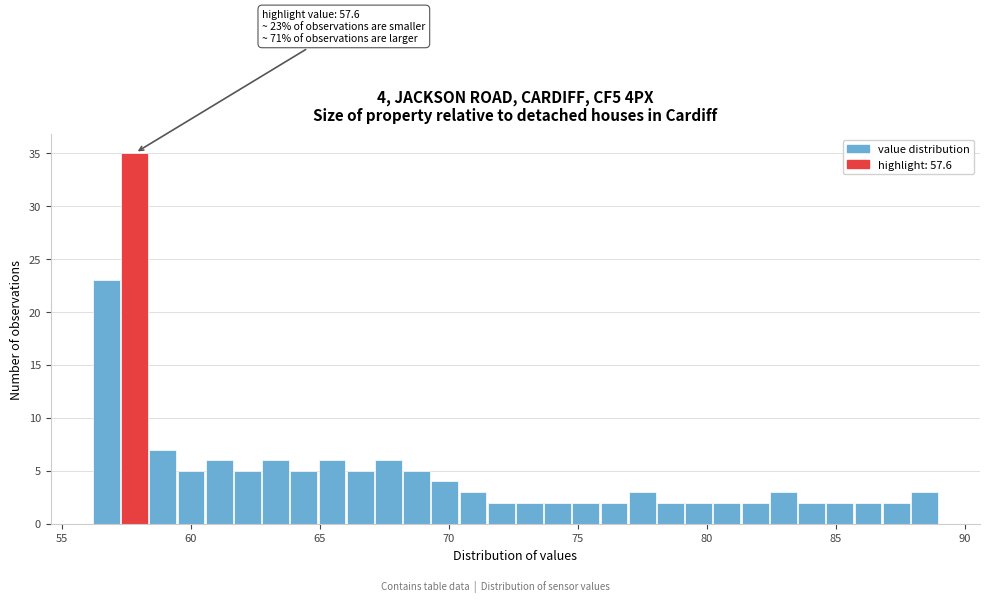

Read against the x-axis, roughly where is the centre of the tallest bar?

58.0